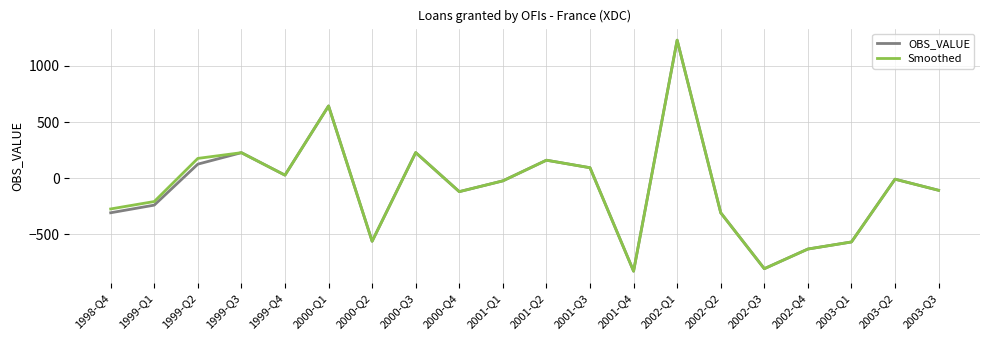

Does the chart display data point markers on the line(s)?

No